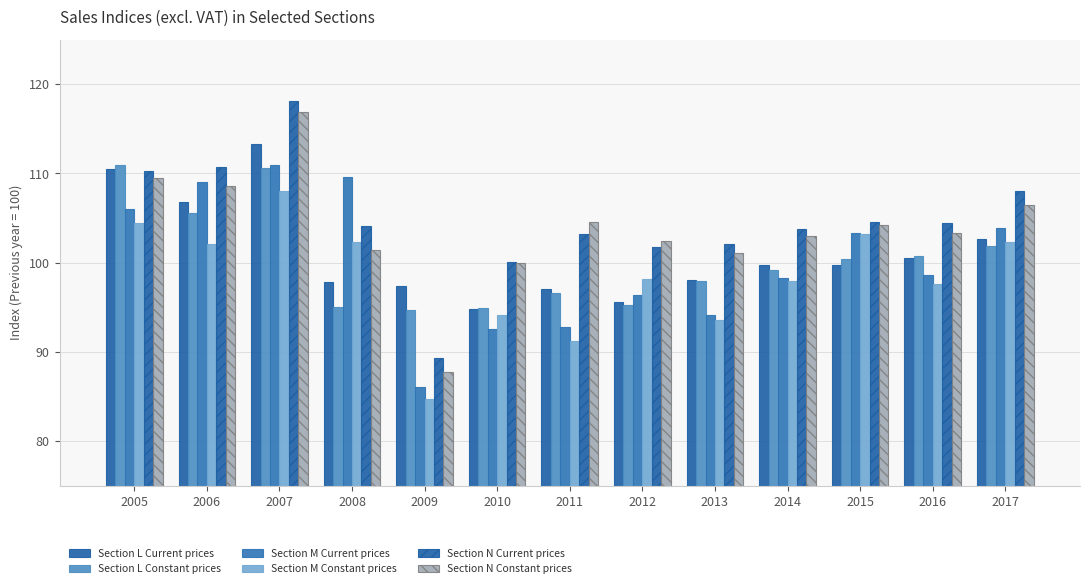

How many data points does each series have?

13